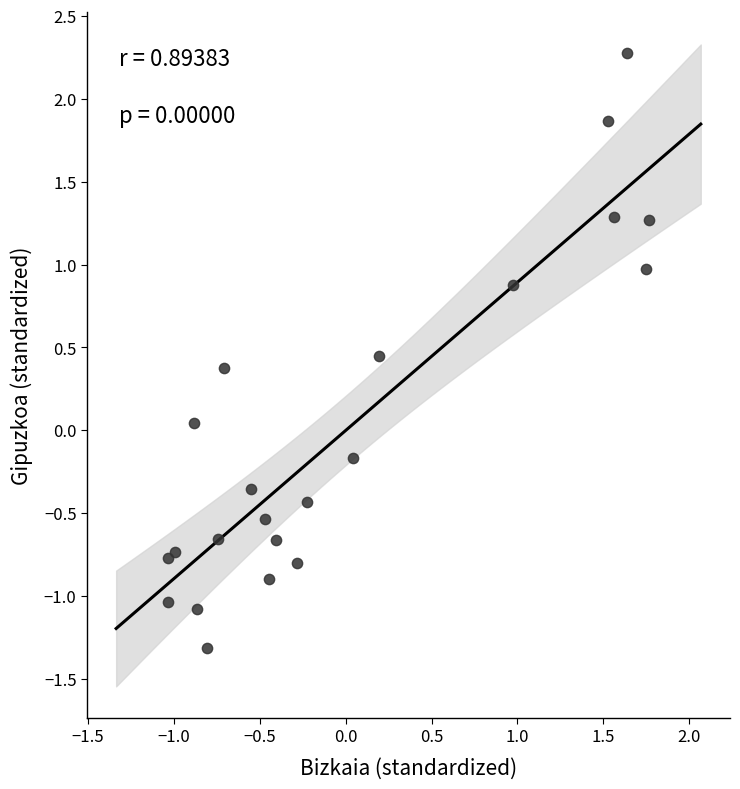

What is the range of Y values (max minus min)?

3.6